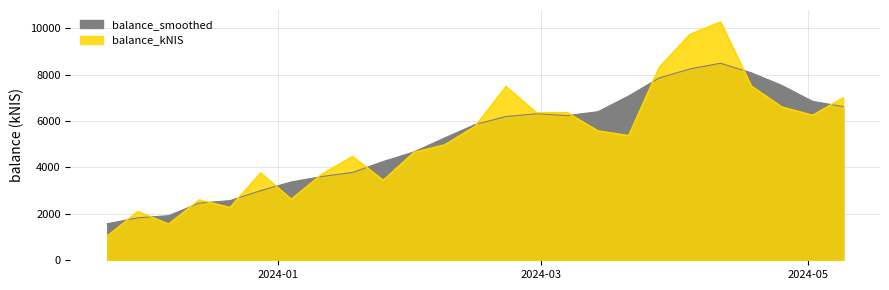

True or false: the data shows 7001.2 at 2024-05-09.

True